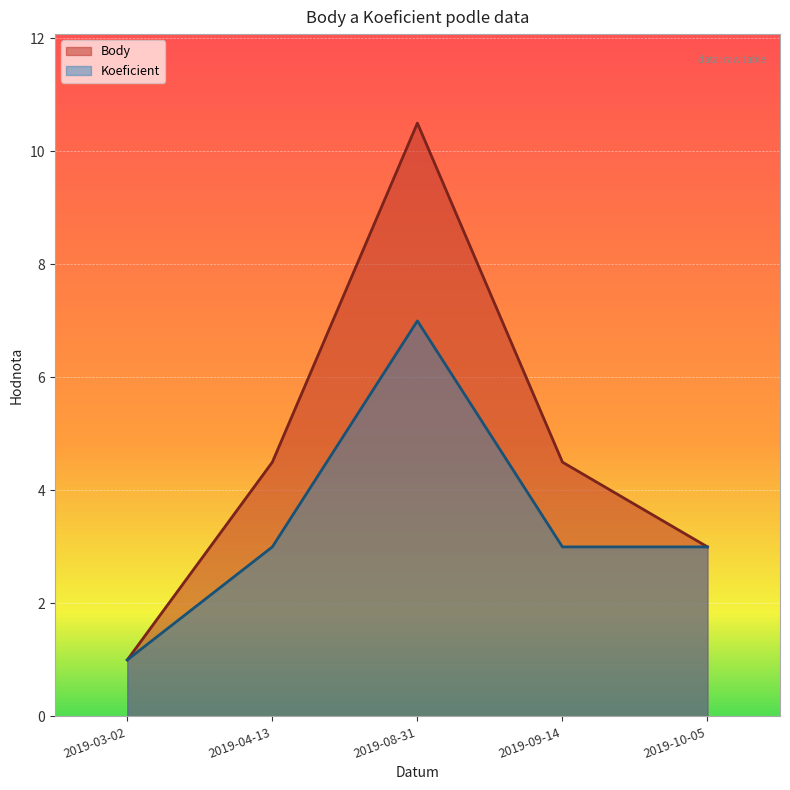

How many lines are shown in the chart?

2